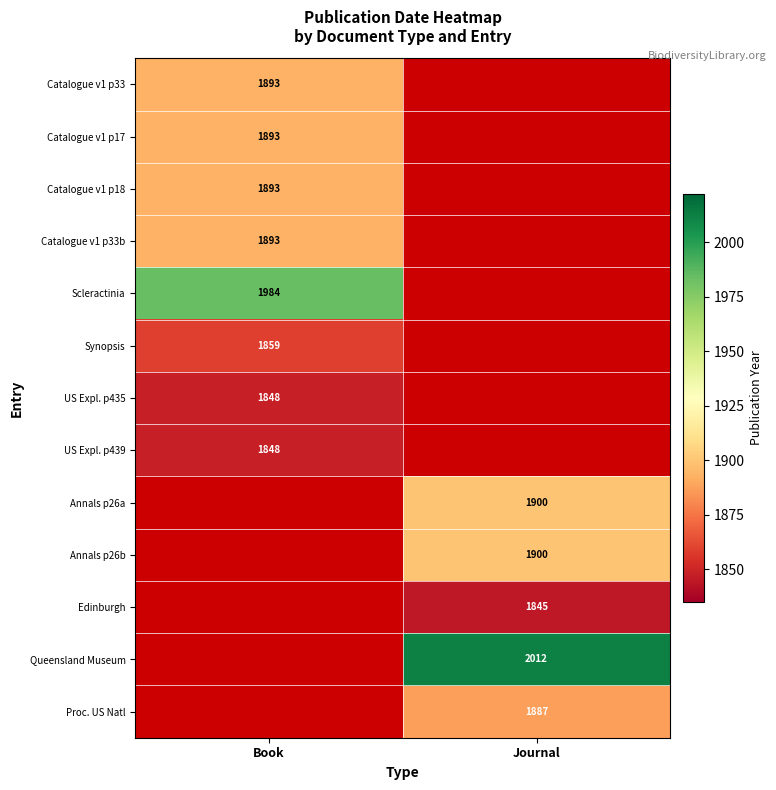

Is it true that Annals p26a equals 1900 at Journal?

True